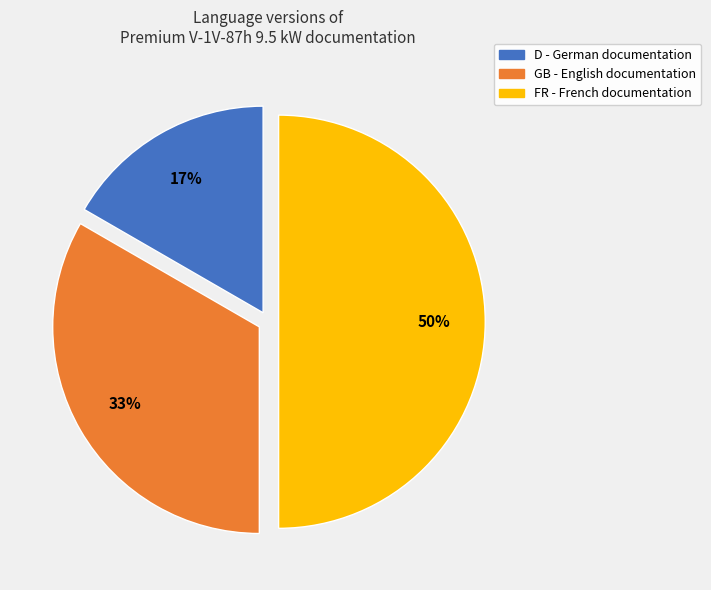

Combined, do D and FR account for over 50%?

Yes